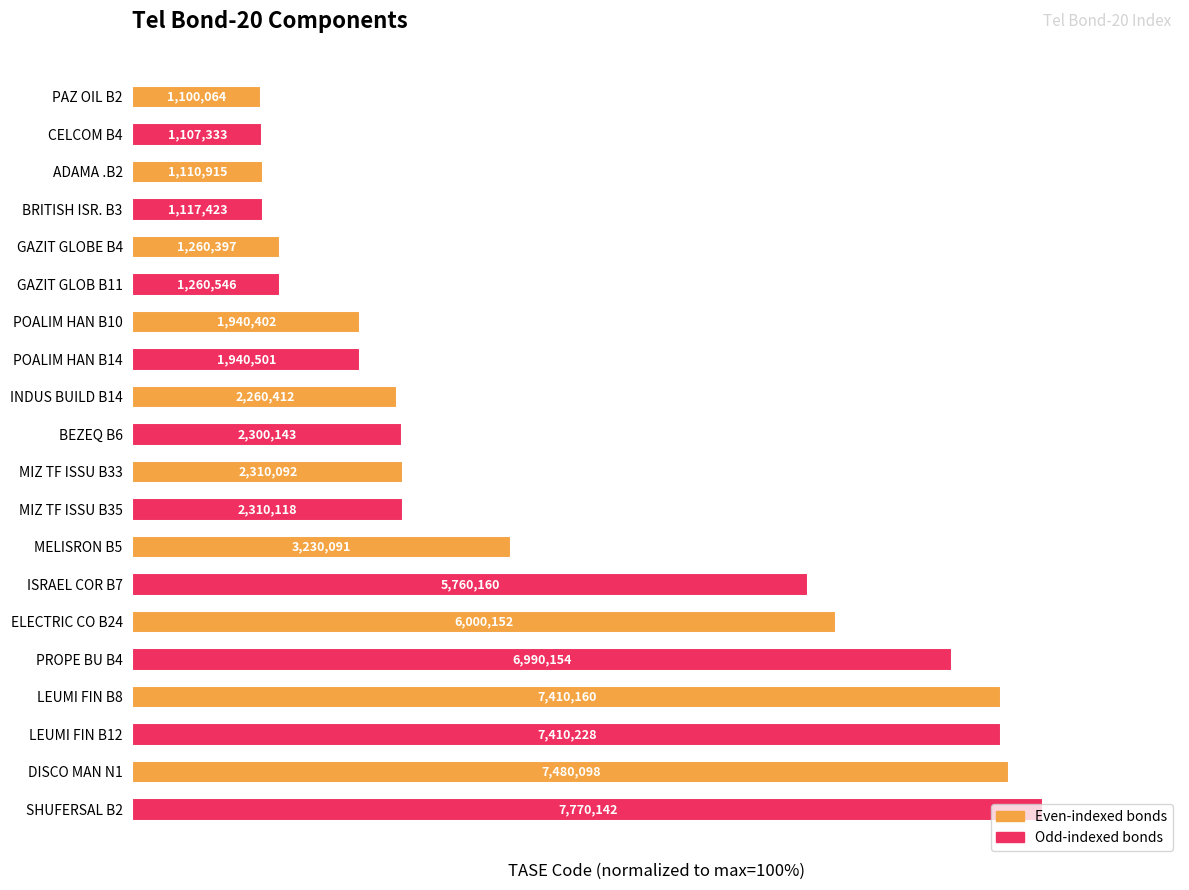

How many bars are there in total?

20